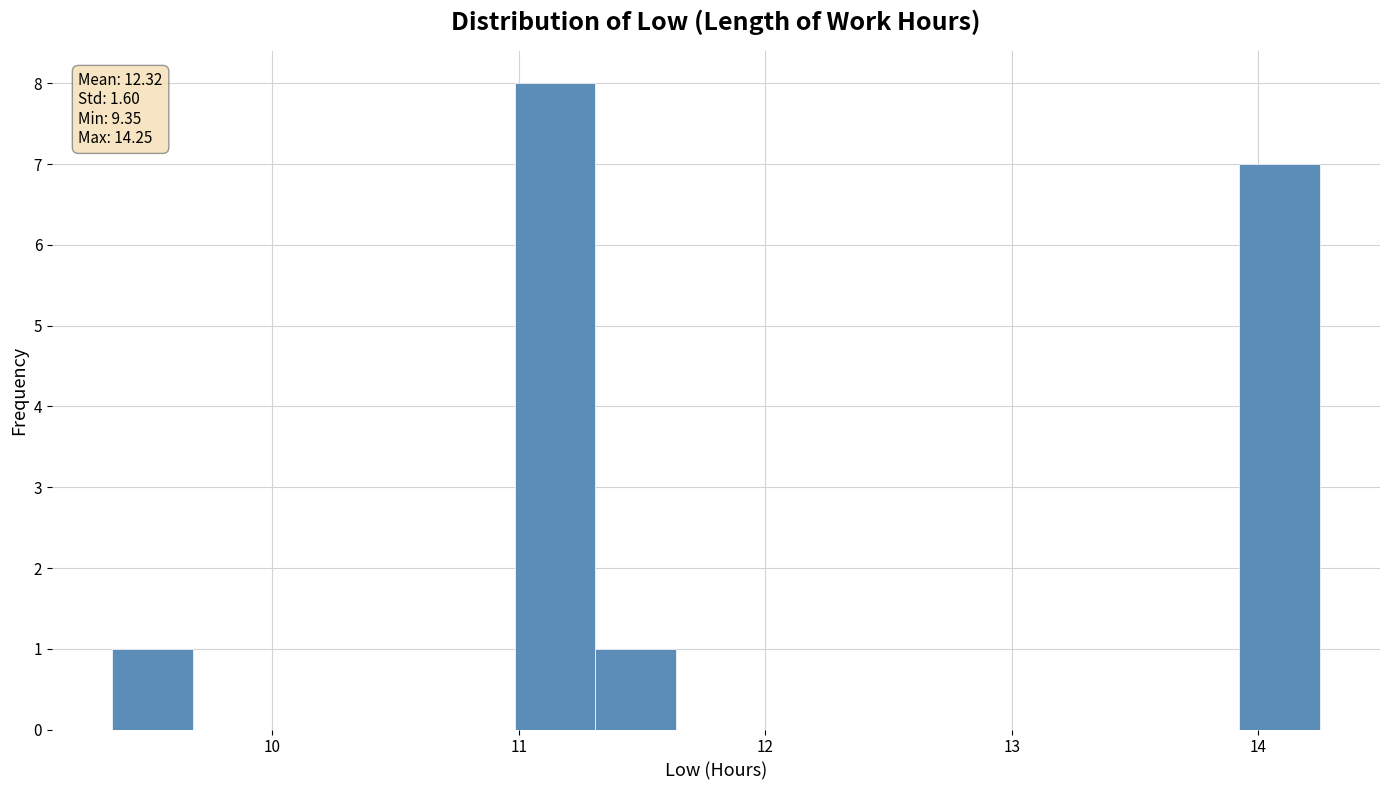

Read against the x-axis, roughly where is the centre of the tallest bar?

11.1